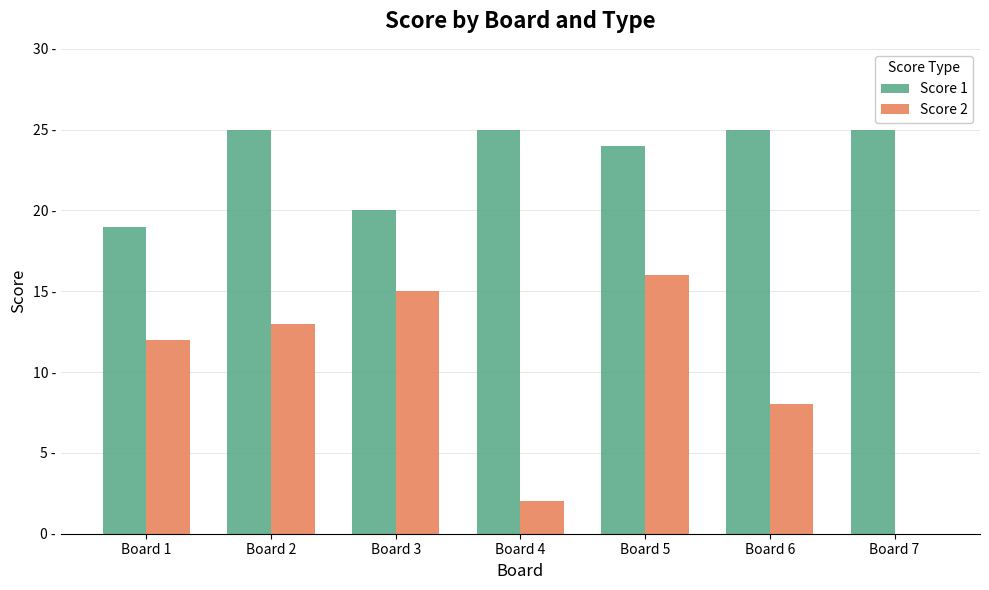

Reading right to left, list all the values displayed in this chart.

Score 1: 25	25	24	25	20	25	19
Score 2: 0	8	16	2	15	13	12